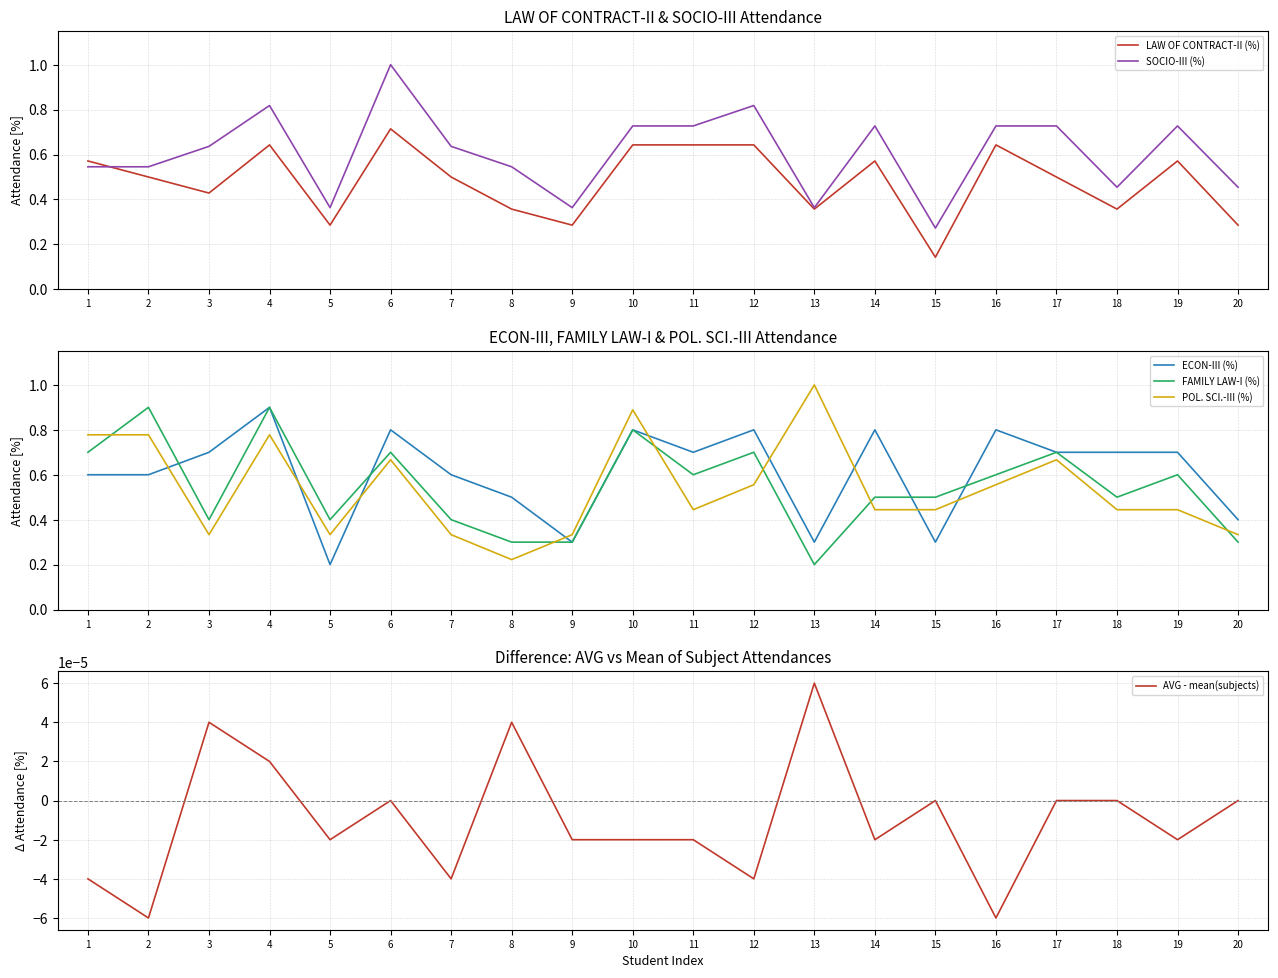

After their last crossing, which series has the higher values: FAMILY LAW-I (%) or SOCIO-III (%)?

SOCIO-III (%)